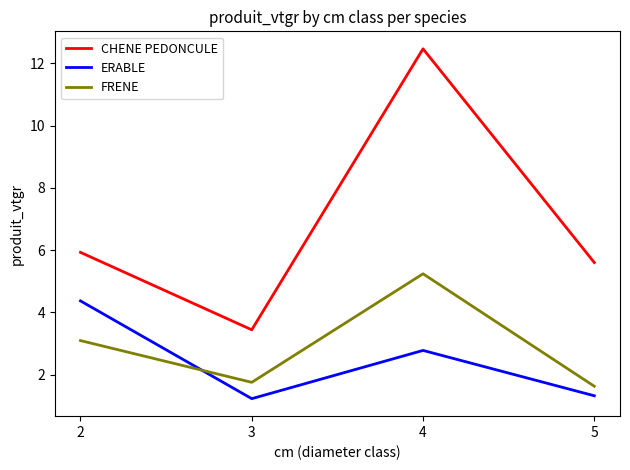

Which series changed the most between 3 and 4?

CHENE PEDONCULE